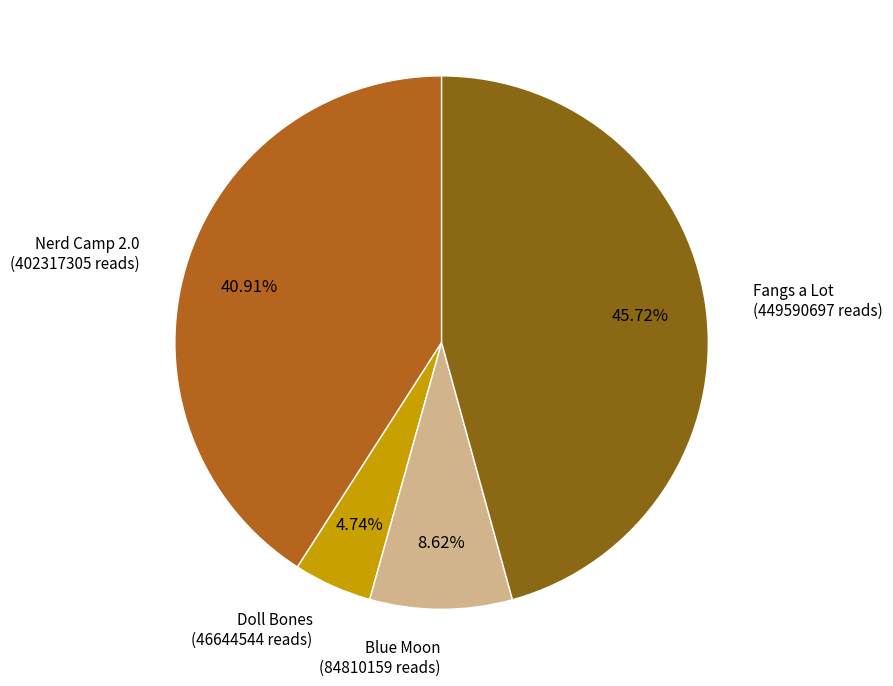

What percentage is NOT represented by Blue Moon?

91.4%